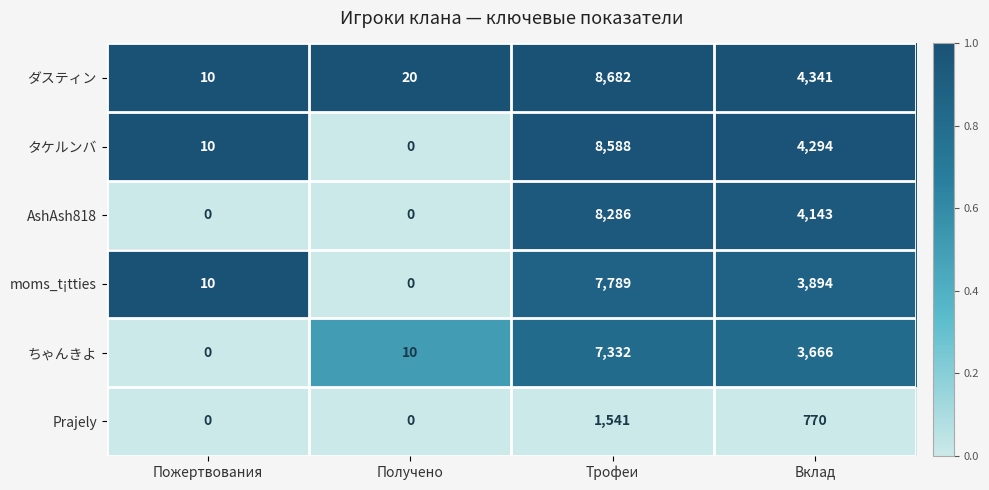

Which label corresponds to the largest value in the chart?

Трофеи